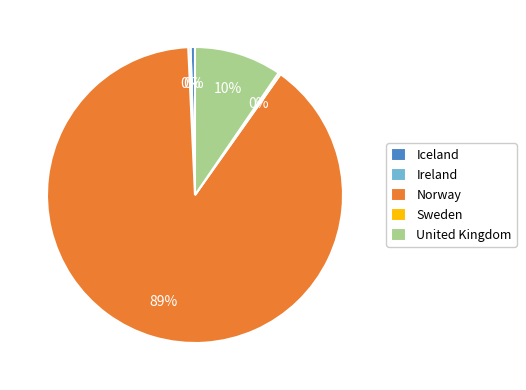

Is there a majority slice in this chart?

Yes